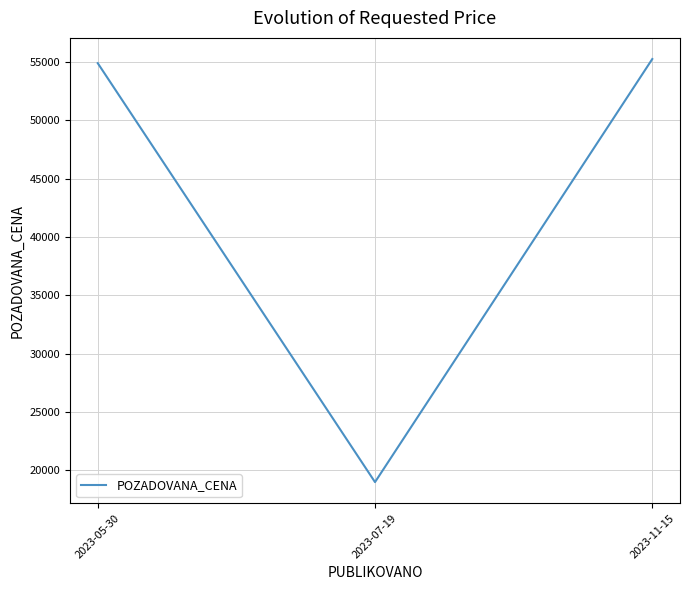

How many distinct data groups are displayed?

1